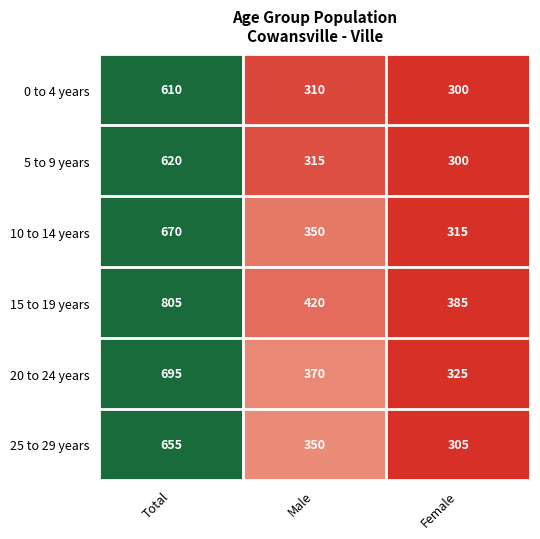

How many distinct data groups are displayed?

6